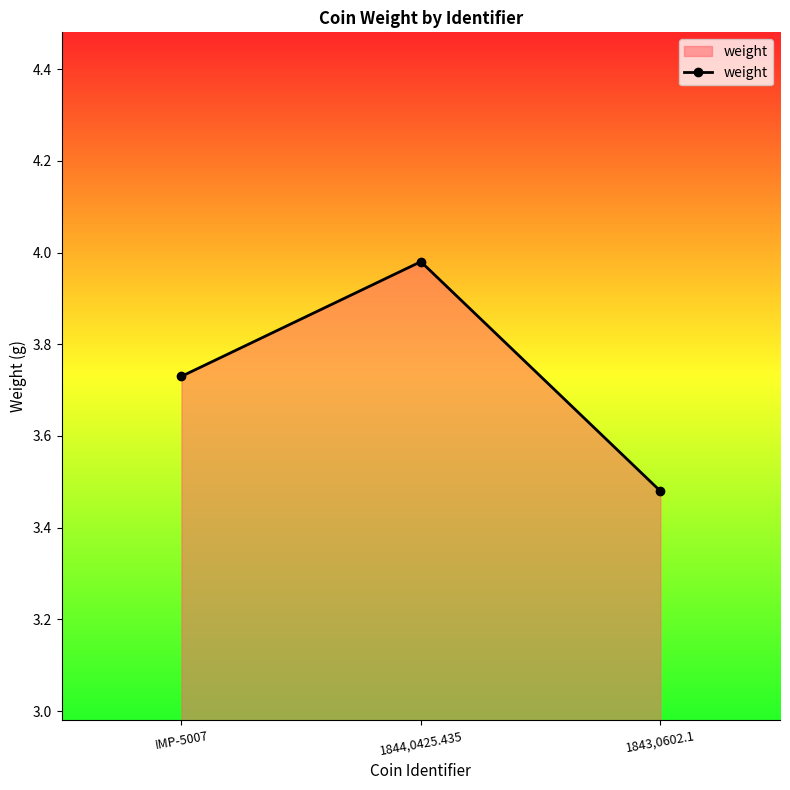

What position from the right is 1843,0602.1?

1